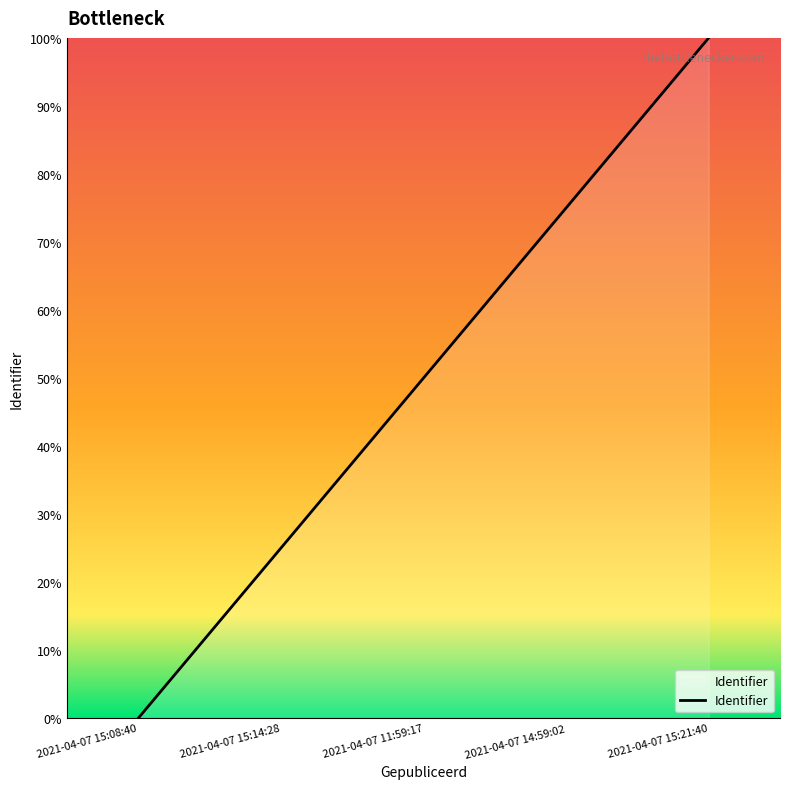

Between 2021-04-07 15:08:40 and 2021-04-07 14:59:02, which is larger?

2021-04-07 14:59:02